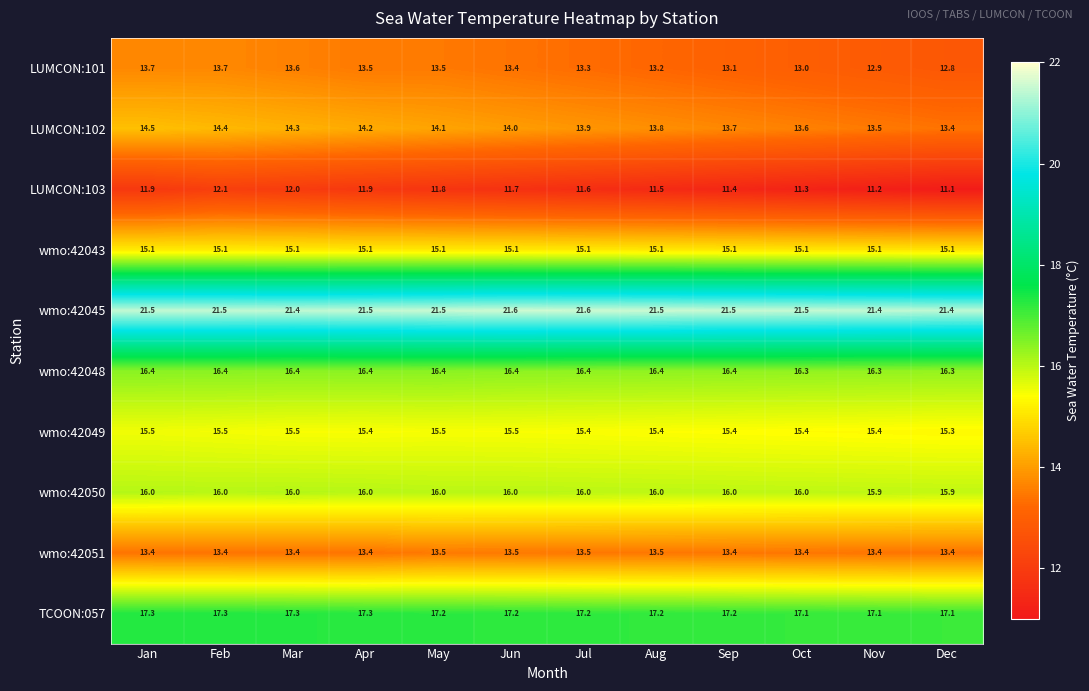

At which category is the sum across all series the highest?

Feb